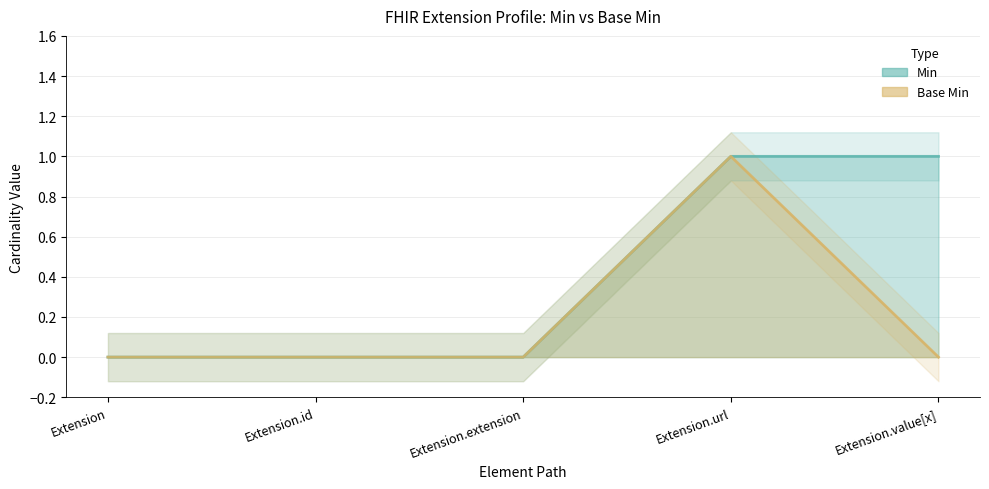

True or false: Min and Base Min intersect in this chart.

False